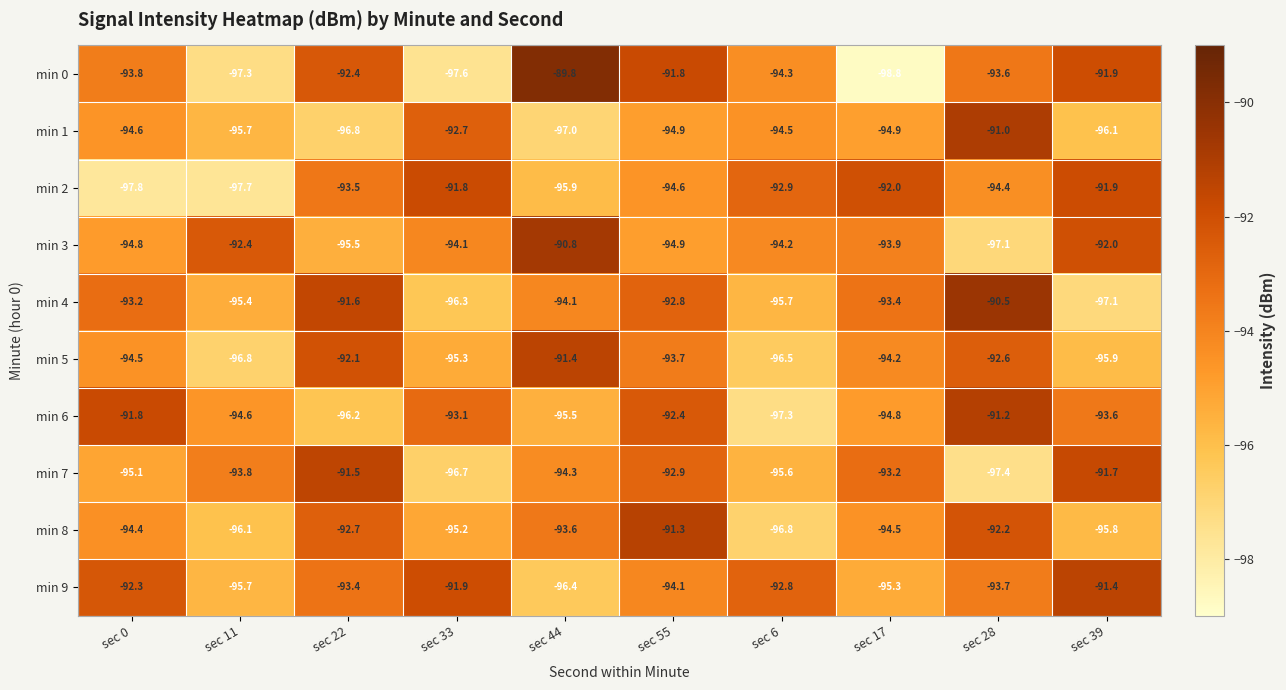

Which series has the largest total across all categories?

min 9